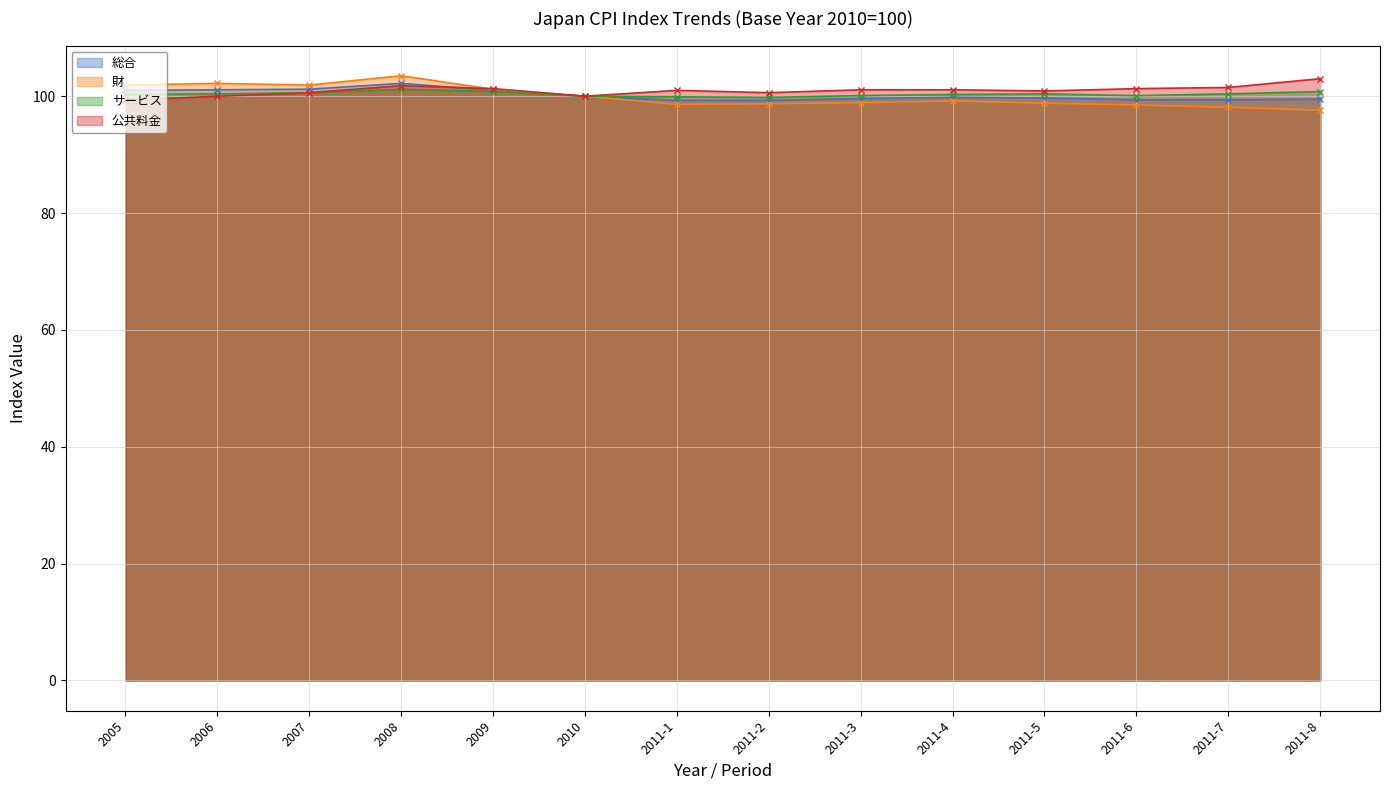

Between 2010 and 2011-1, which series saw the biggest shift?

財